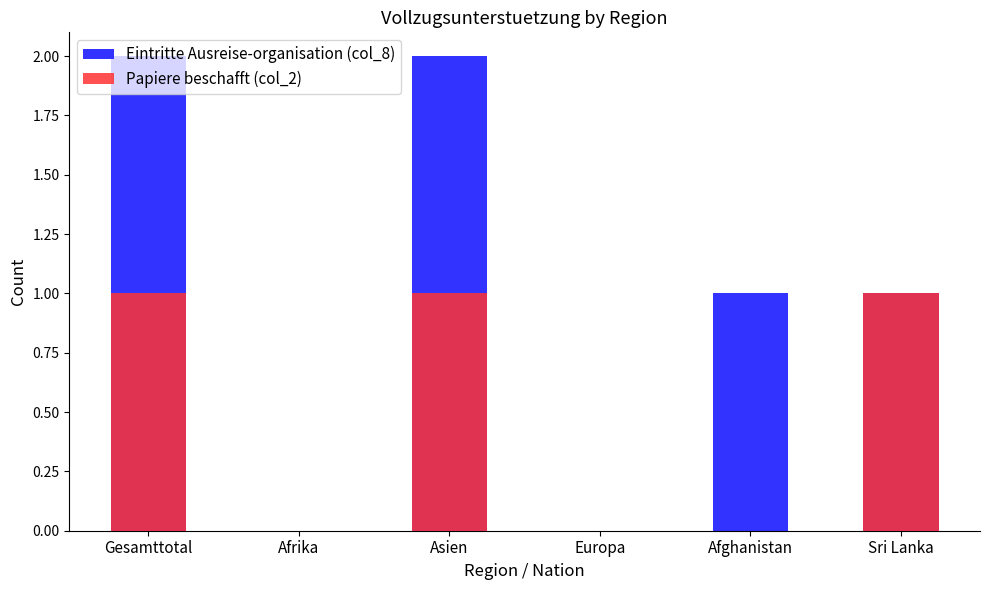

At which label is Eintritte Ausreise-organisation (col_8) closest to 1?

Afghanistan